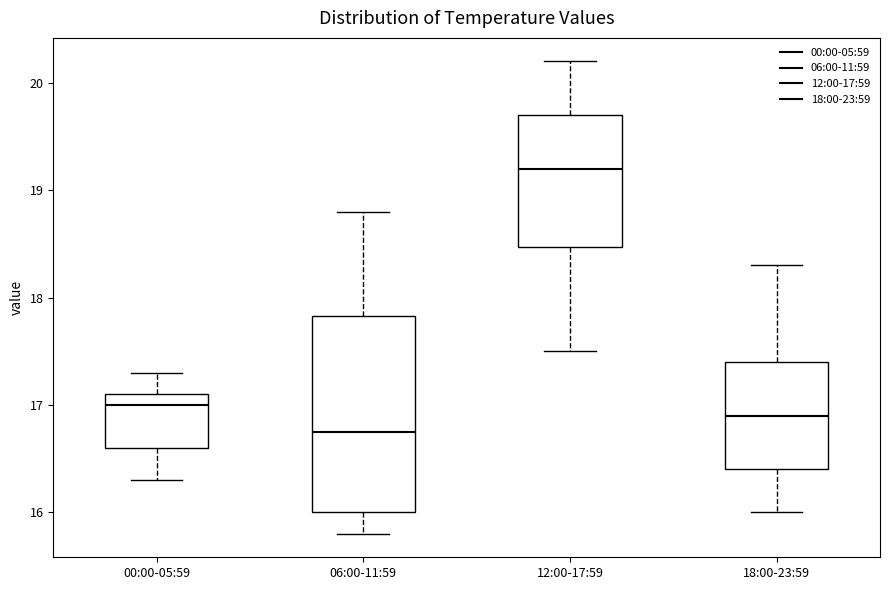

Reading left to right, read every box against the y-axis: the position of its median line, the range the box covers, and the ends of its whiskers. The values are not printed on the chart, so give them approximately, as read against the axis.

00:00-05:59: median 17.0, box 16.6 to 17.1, whiskers 16.3 to 17.3
06:00-11:59: median 16.8, box 16.0 to 17.8, whiskers 15.8 to 18.8
12:00-17:59: median 19.2, box 18.5 to 19.7, whiskers 17.5 to 20.2
18:00-23:59: median 16.9, box 16.4 to 17.4, whiskers 16.0 to 18.3